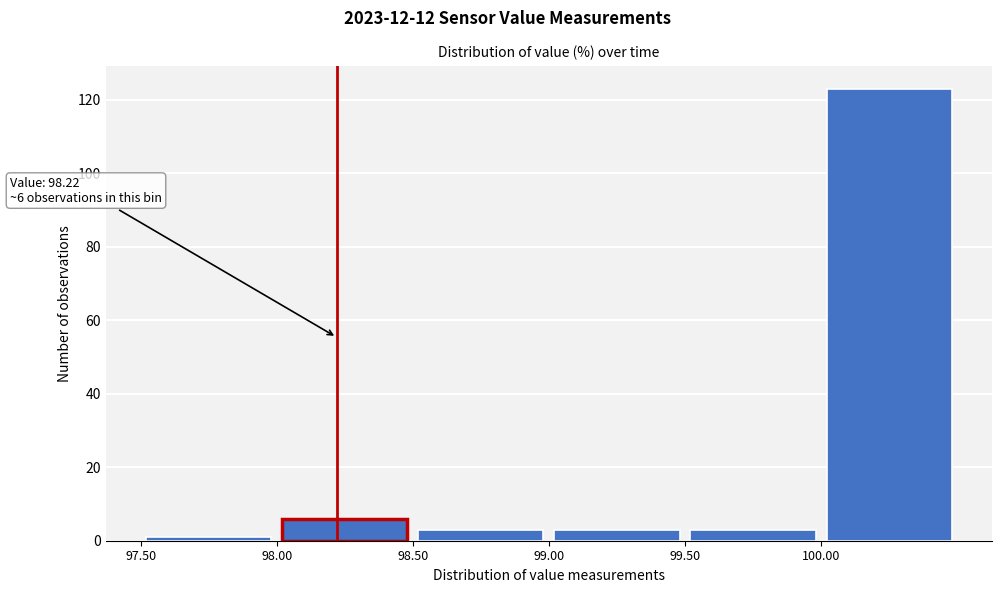

Over which range of the x-axis is the bar tallest?

100.0 to 100.5